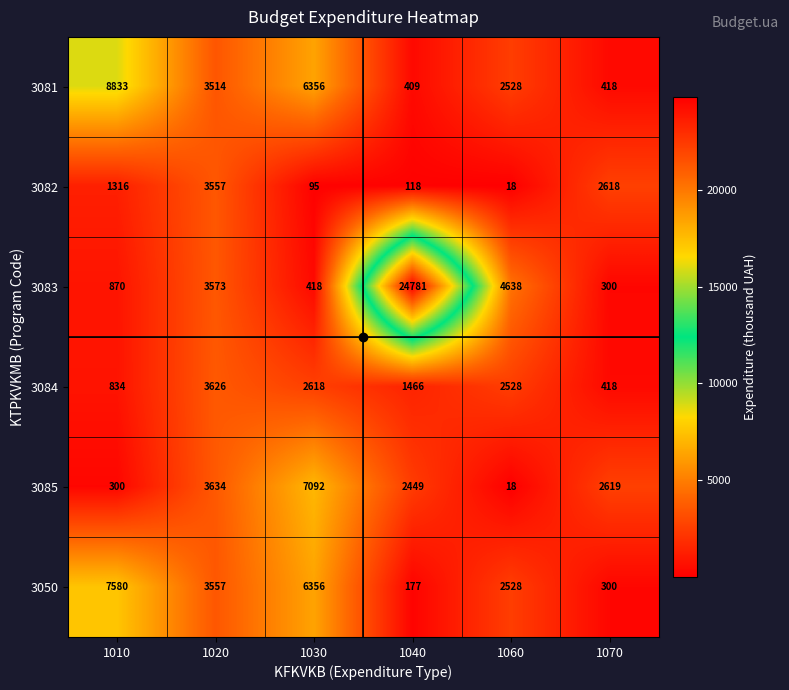

What is the maximum value for 3082?

3557